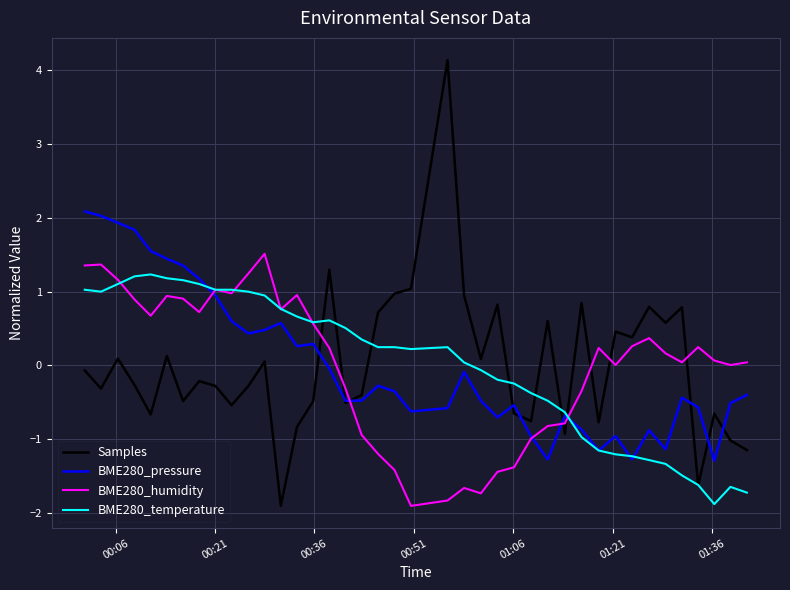

After their last crossing, which series has the higher values: BME280_humidity or Samples?

BME280_humidity